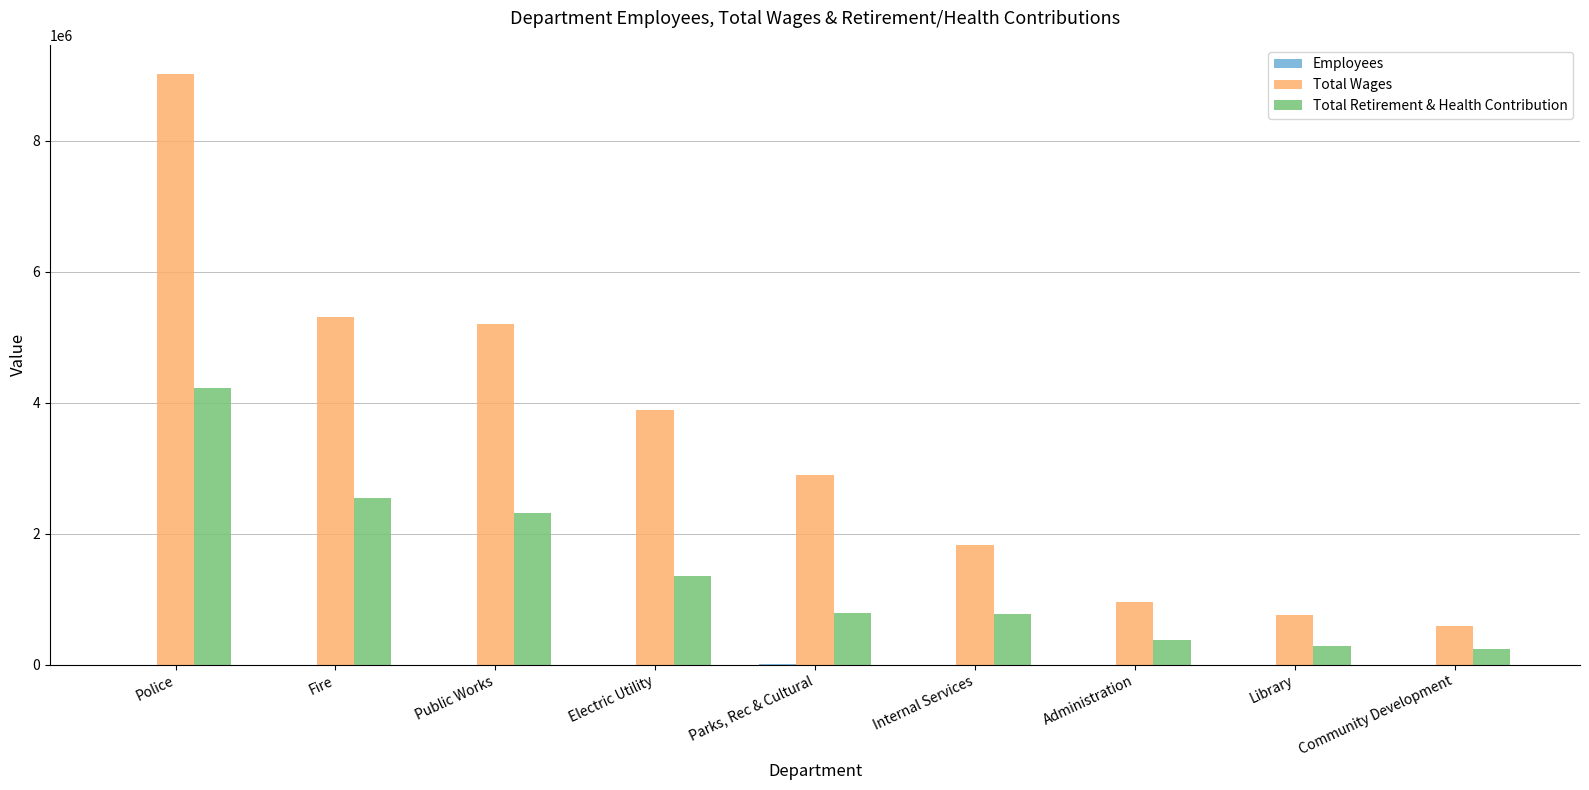

Which series changed the most between Police and Community Development?

Total Wages